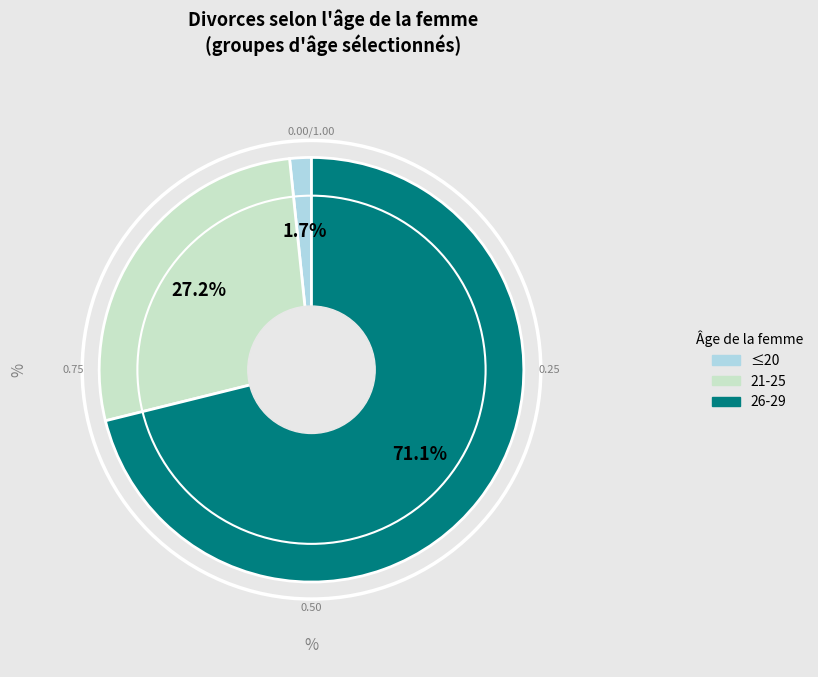

Is there any slice that represents more than half of the pie?

Yes